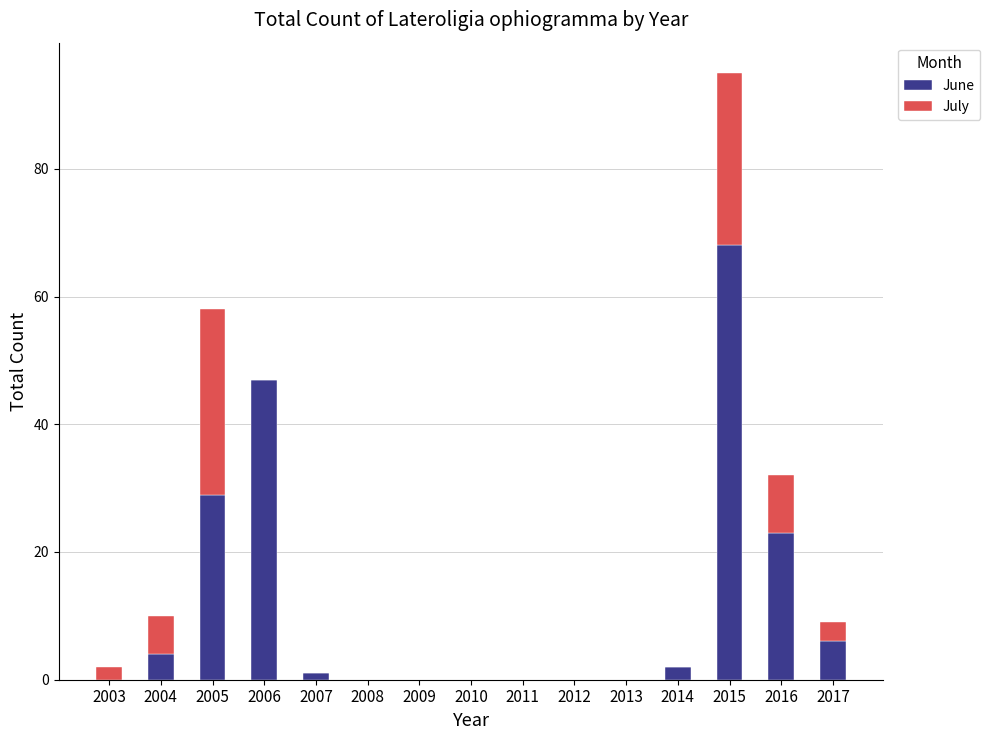

What is the sum of all June values?

180